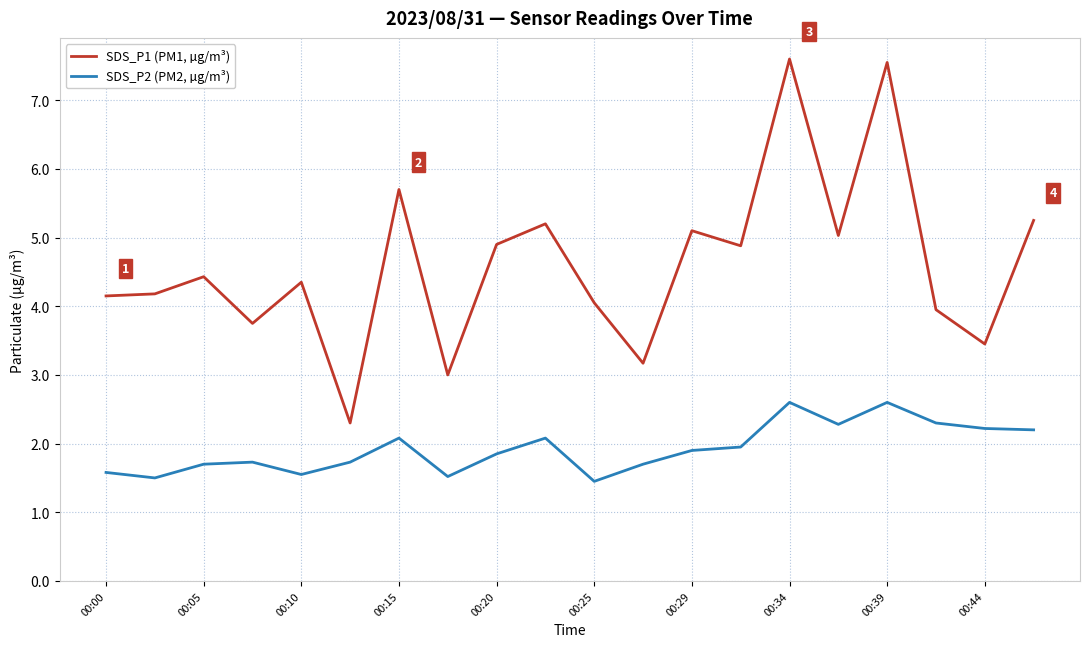

Which series has the largest total across all categories?

SDS_P1 (PM1, µg/m³)